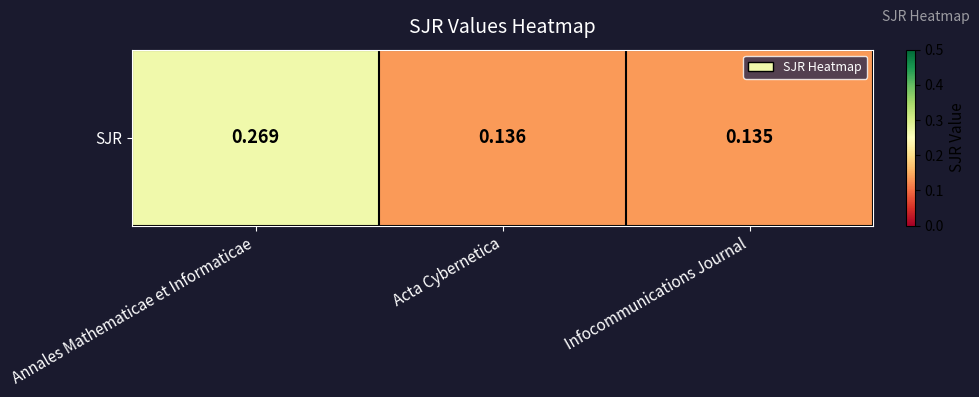

At which category does the chart reach its peak across all series?

Annales Mathematicae et Informaticae